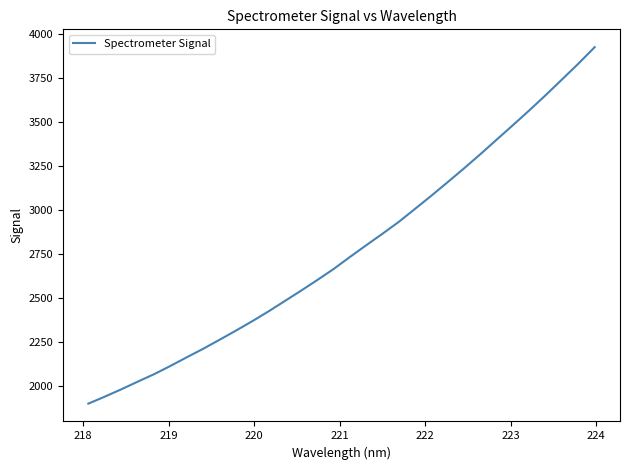

What is the difference between the maximum and minimum values?

2028.5